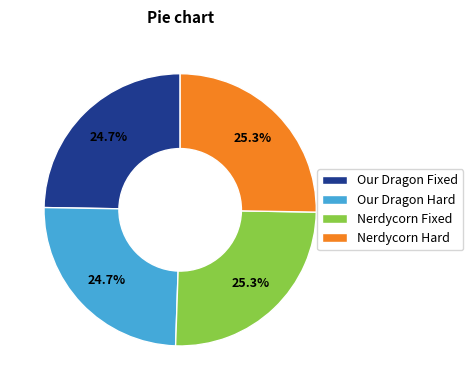

How much of the chart is everything except Our Dragon Fixed?

75.3%